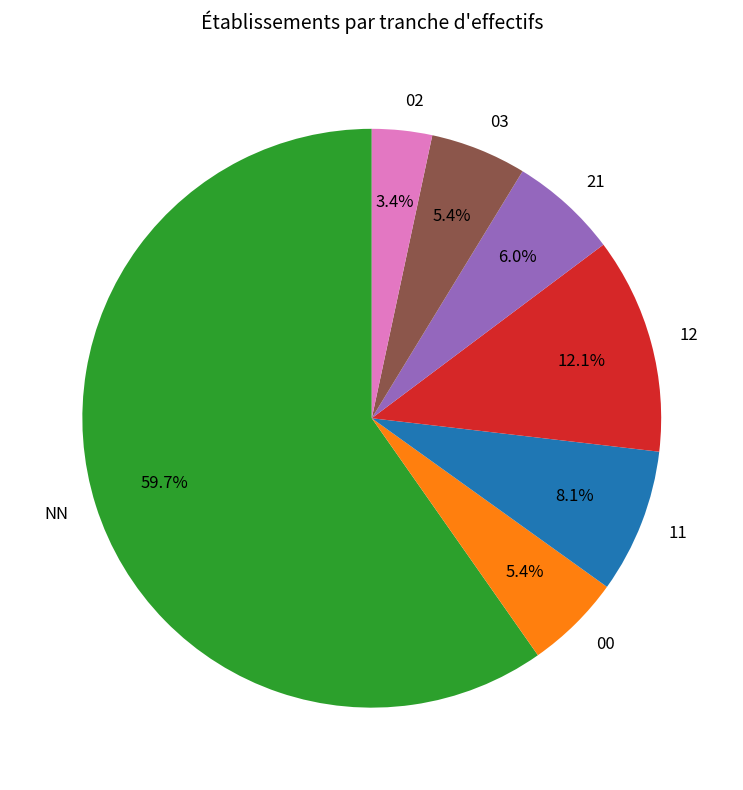

To the nearest percent, what is the average slice percentage?

14%